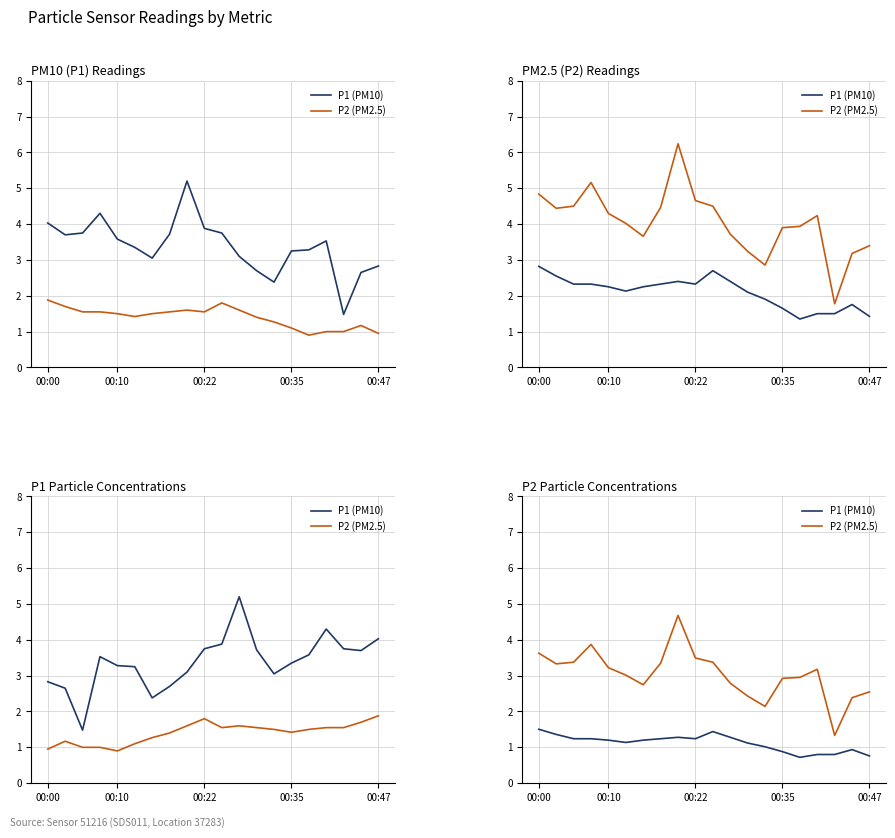

What are all the series names shown in the legend?

P1 (PM10), P2 (PM2.5)